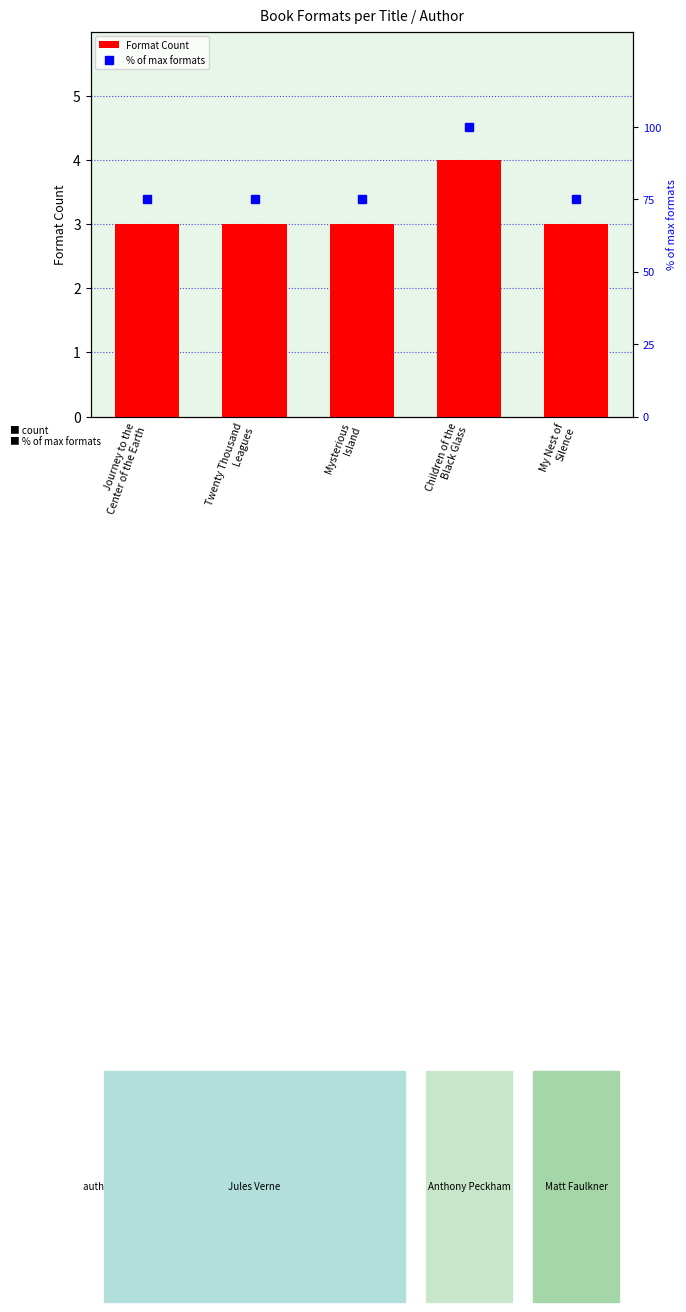

What position from the right is My Nest of
Silence?

1